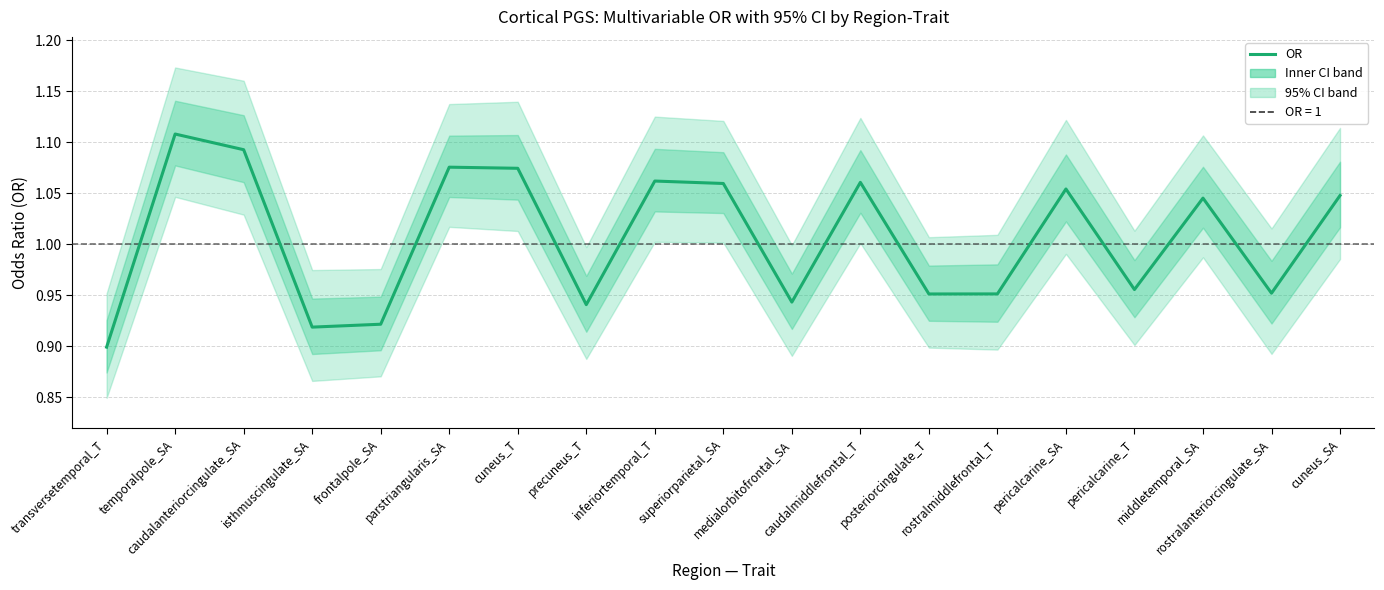

True or false: the data shows 0.3 at frontalpole_SA.

False